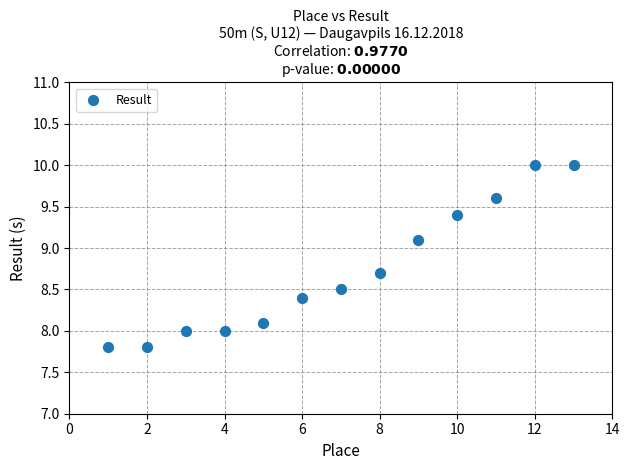

What is the range of X values (max minus min)?

12.0